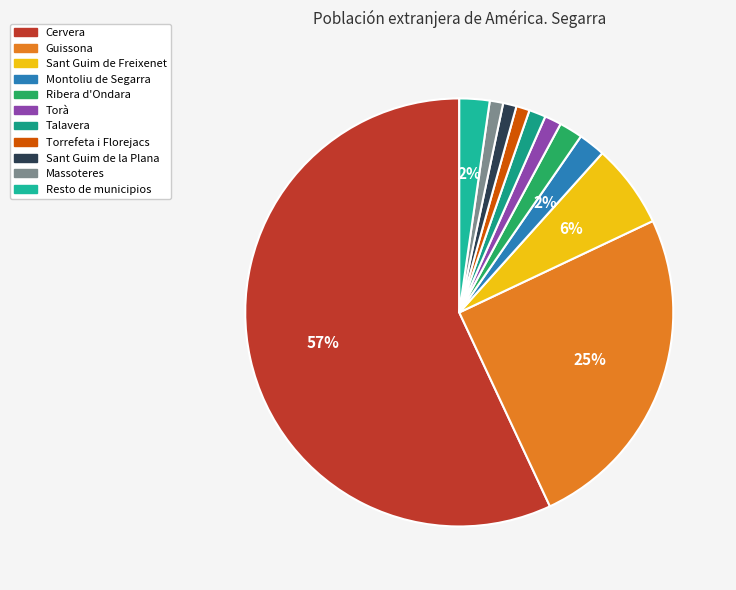

Which has a higher value, Sant Guim de la Plana or Torà?

Torà